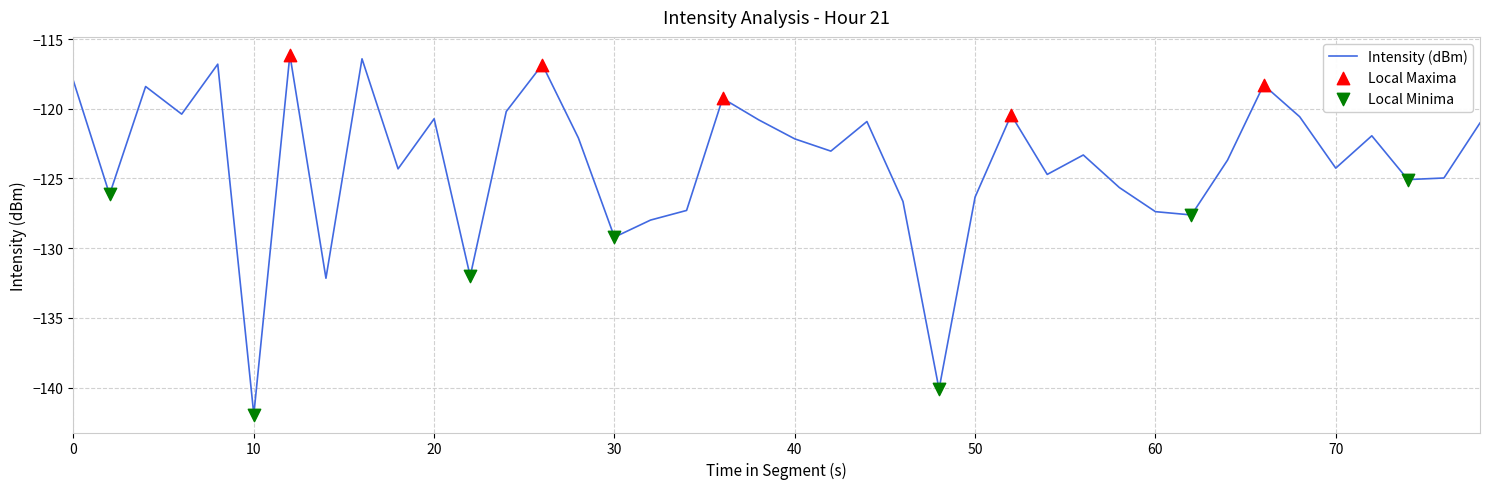

What is the greatest value displayed?

-116.1